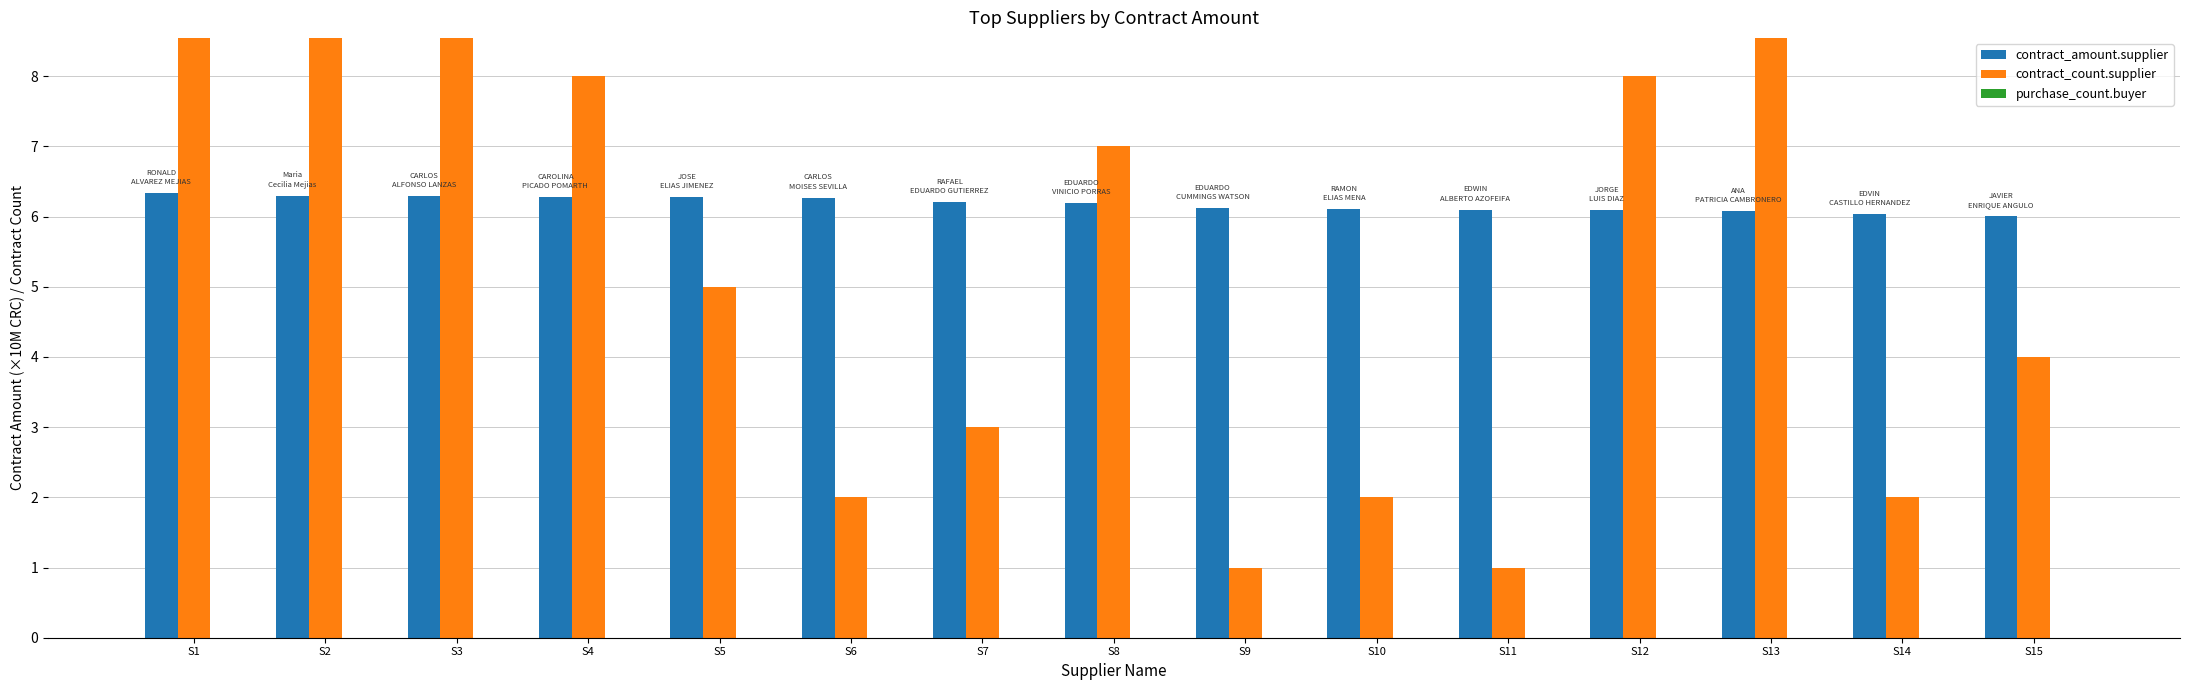

At which label does contract_amount.supplier reach its peak?

S1